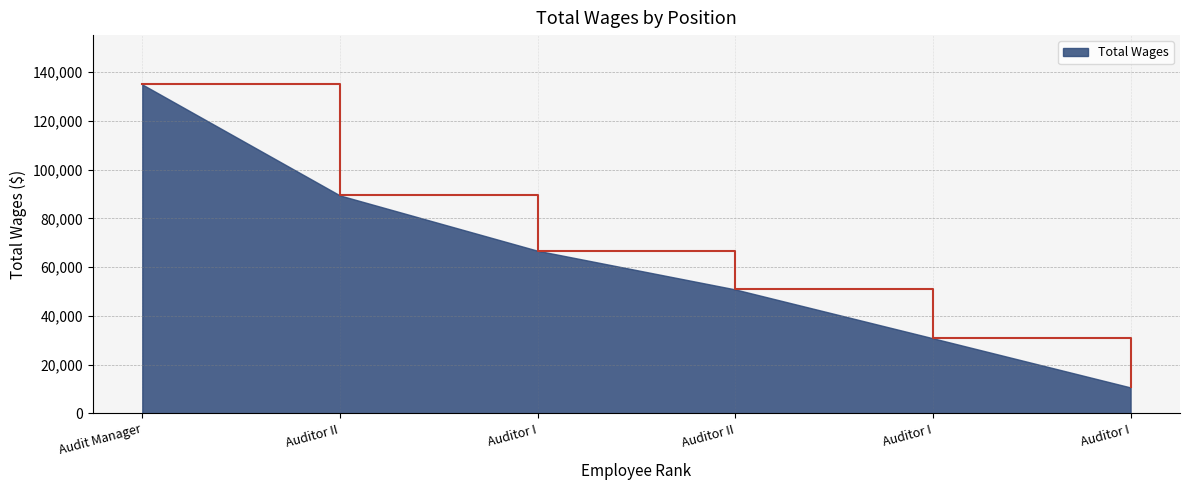

How many distinct data groups are displayed?

1